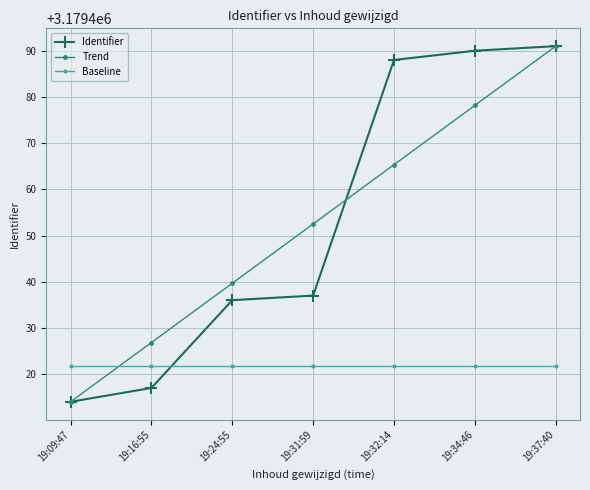

Does the chart display data point markers on the line(s)?

Yes